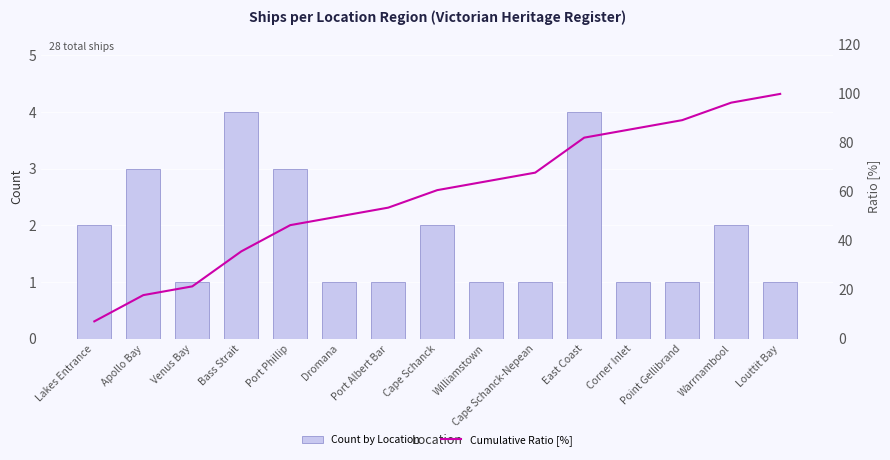

Between Corner Inlet and Warrnambool, which series saw the biggest shift?

Cumulative Ratio [%]